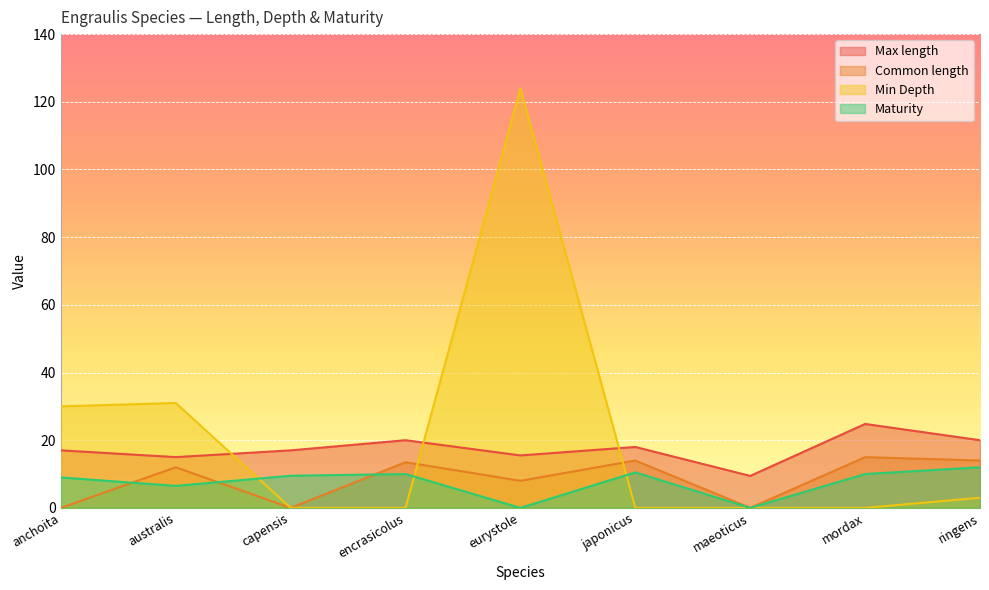

Reading right to left, list all the values displayed in this chart.

Max length: 20.0	24.8	9.4	18.0	15.5	20.0	17.0	15.0	17.0
Common length: 14.0	15.0	0.0	14.0	8.0	13.5	0.0	12.0	0.0
Min Depth: 3.0	0.0	0.0	0.0	124.0	0.0	0.0	31.0	30.0
Maturity: 12.0	10.0	0.0	10.5	0.0	10.0	9.5	6.5	9.0